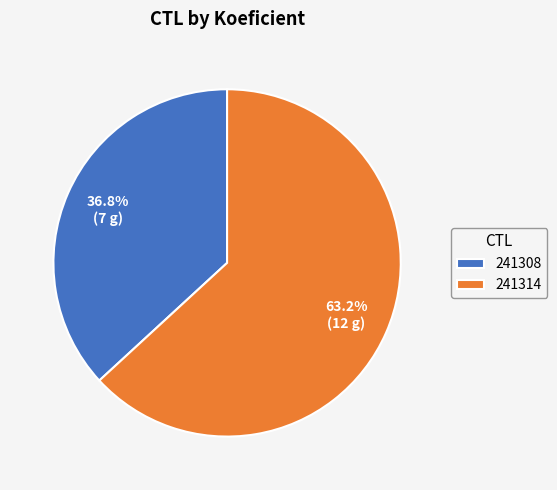

Combined, do 241308 and 241314 account for over 50%?

Yes